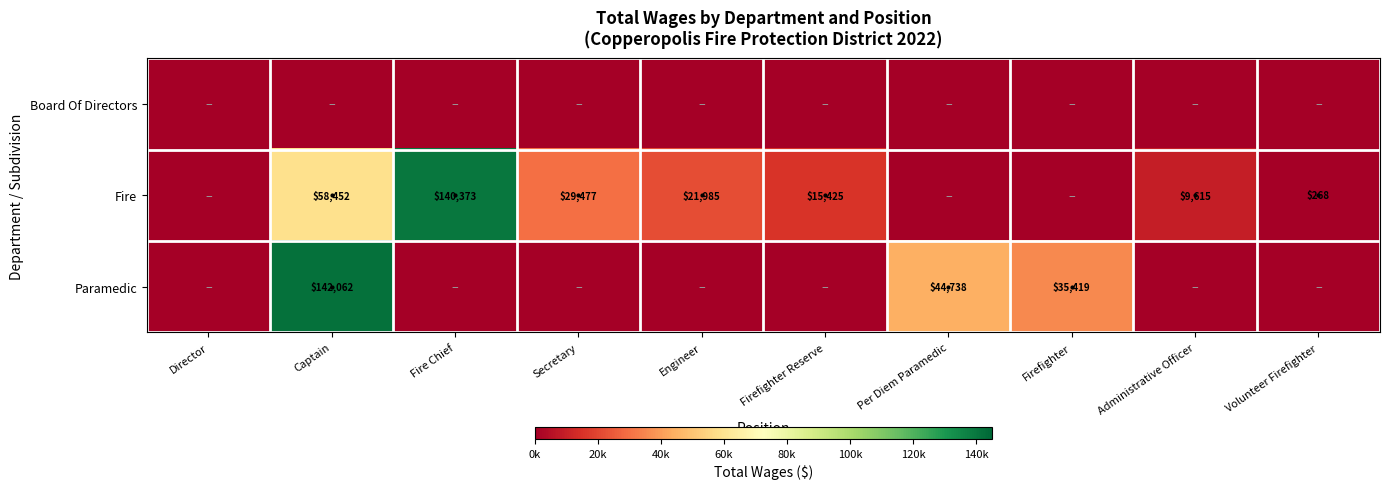

The value of Paramedic at Per Diem Paramedic is 64949. True or false?

False